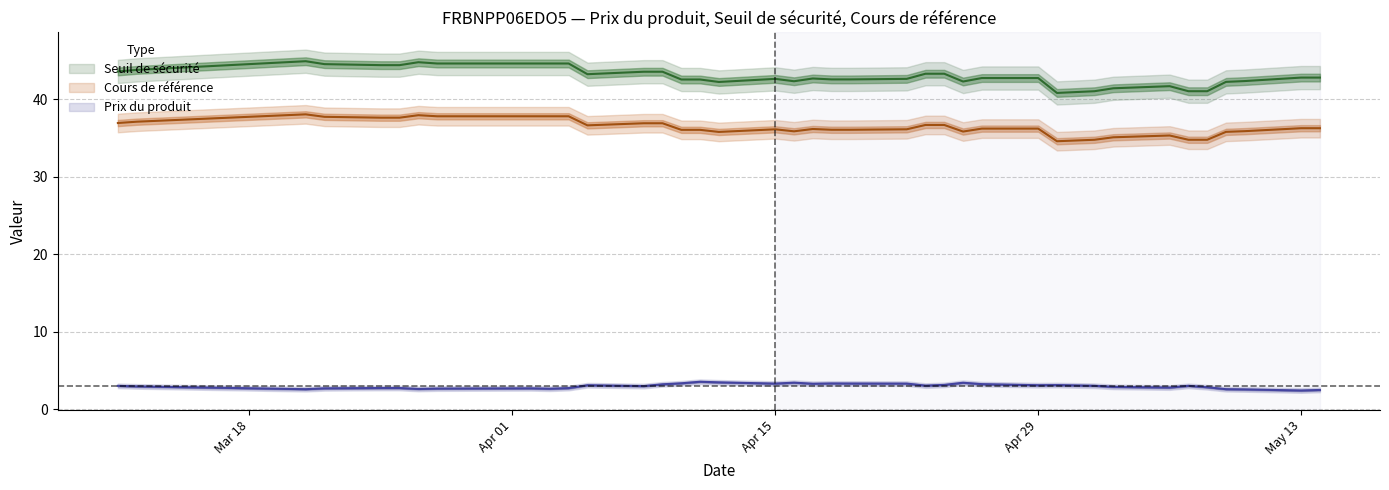

What is the difference between the highest and lowest values at 27?

41.9